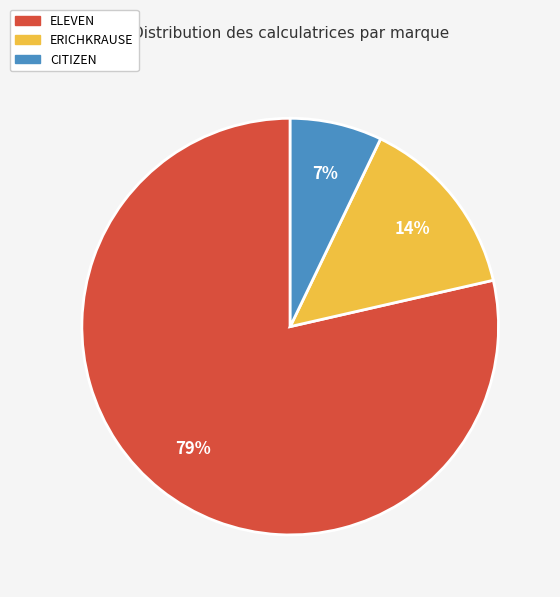

Which category has the smallest portion of the pie?

CITIZEN